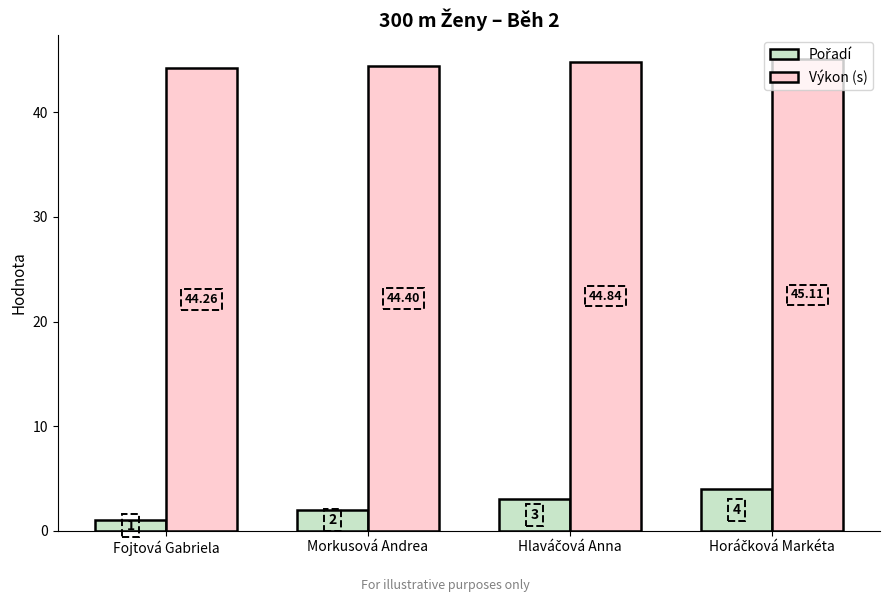

Which series has the largest total across all categories?

Výkon (s)